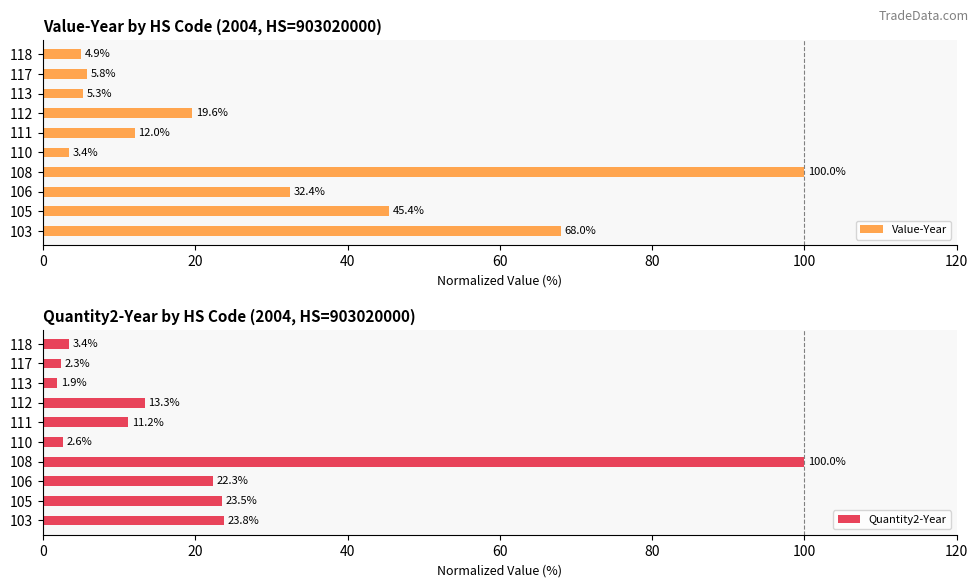

What is the sum of the Quantity2-Year values at 103 and 106?

46.1